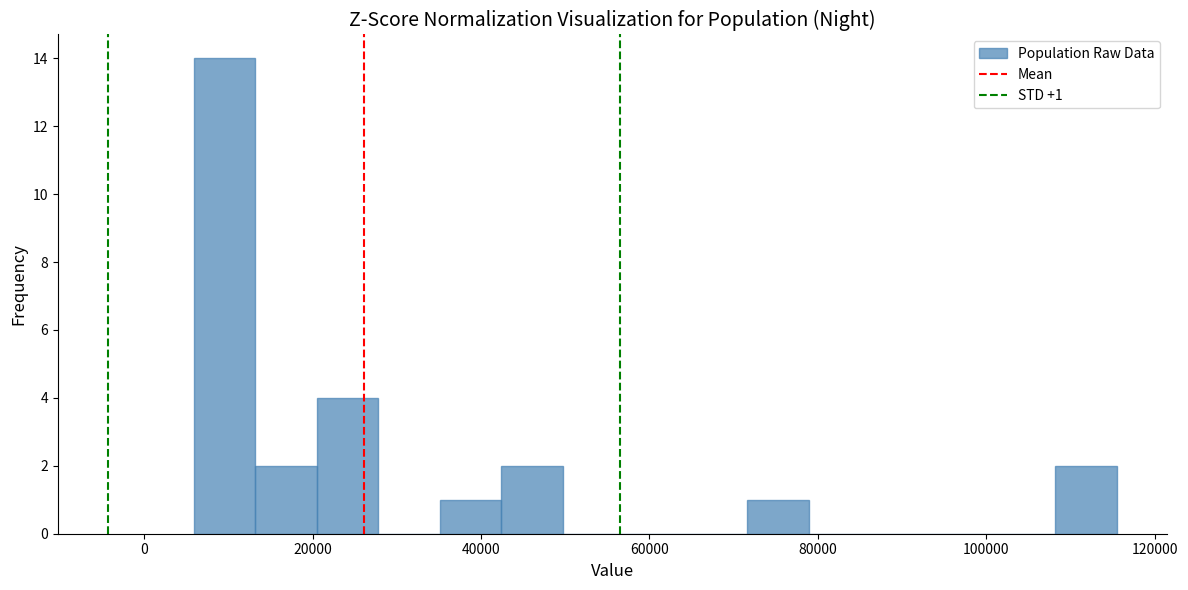

Read against the x-axis, roughly where is the centre of the tallest bar?

10000